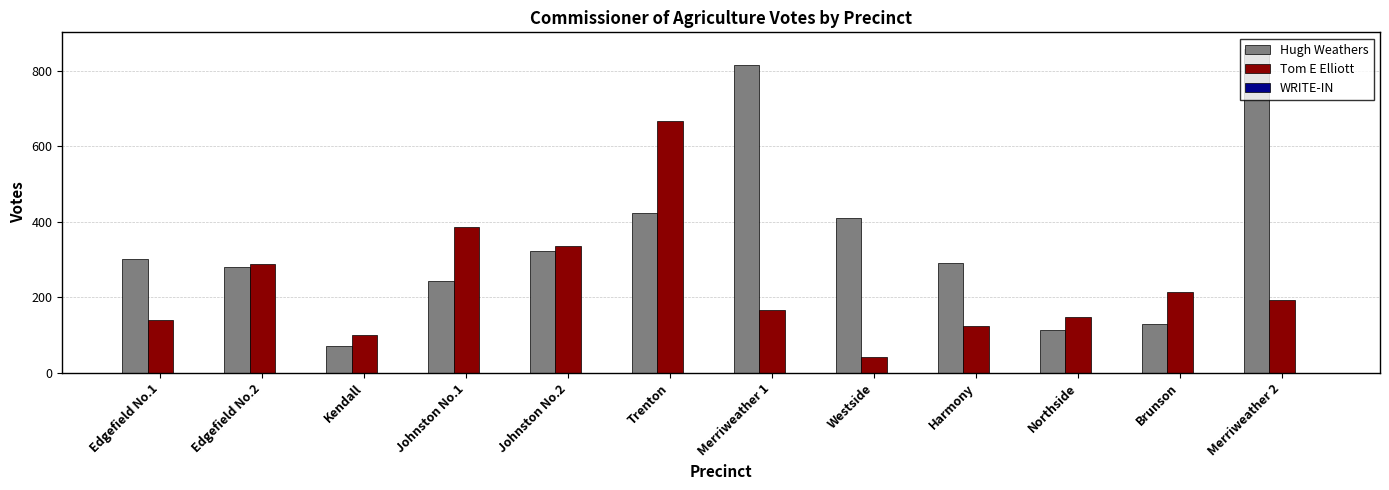

What position from the left is Merriweather 1?

7